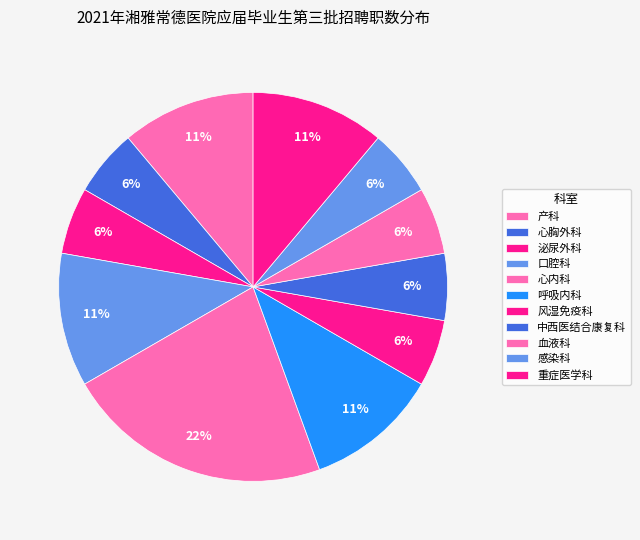

Does 重症医学科 represent more than half of the total?

No